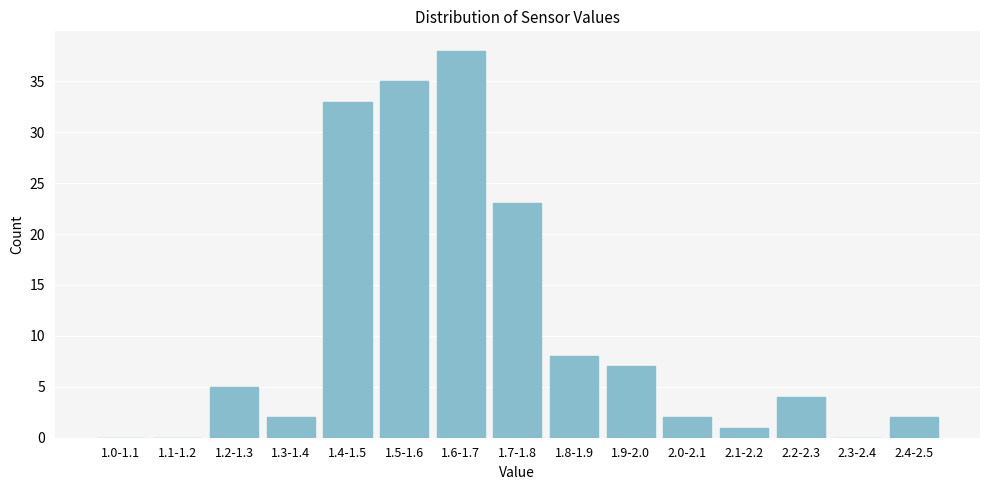

Reading left to right, list all the values displayed in this chart.

1.0-1.1=0	1.1-1.2=0	1.2-1.3=5	1.3-1.4=2	1.4-1.5=33	1.5-1.6=35	1.6-1.7=38	1.7-1.8=23	1.8-1.9=8	1.9-2.0=7	2.0-2.1=2	2.1-2.2=1	2.2-2.3=4	2.3-2.4=0	2.4-2.5=2